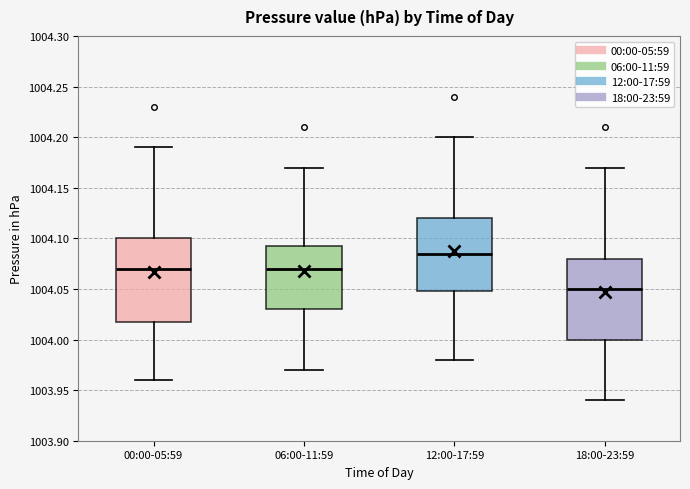

Reading left to right, read every box against the y-axis: the position of its median line, the range the box covers, and the ends of its whiskers. The values are not printed on the chart, so give them approximately, as read against the axis.

00:00-05:59: median 1004.070, box 1004.020 to 1004.100, whiskers 1003.960 to 1004.190
06:00-11:59: median 1004.070, box 1004.030 to 1004.095, whiskers 1003.970 to 1004.170
12:00-17:59: median 1004.085, box 1004.050 to 1004.120, whiskers 1003.980 to 1004.200
18:00-23:59: median 1004.050, box 1004.000 to 1004.080, whiskers 1003.940 to 1004.170